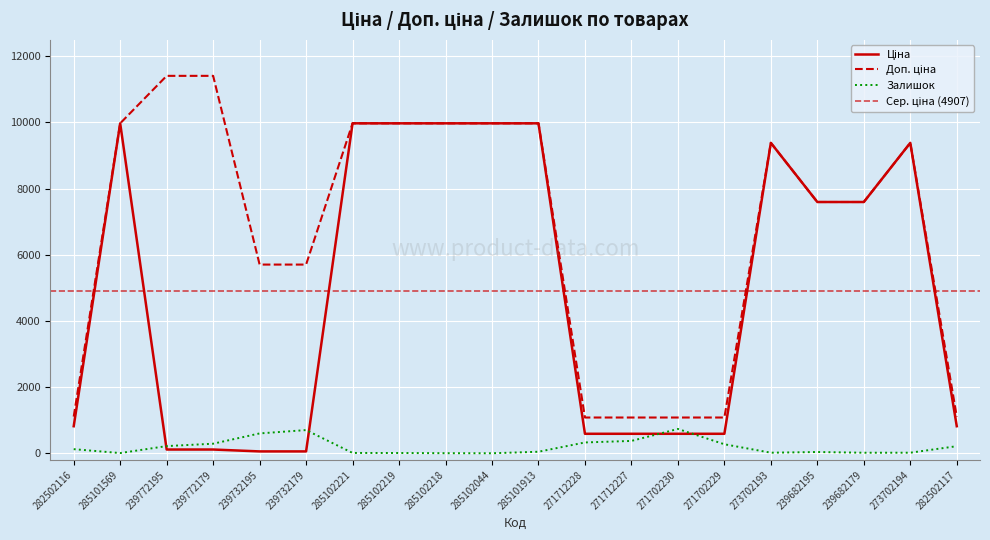

Reading right to left, extract all data points from this chart.

Ціна: 282502117=818.5	273702194=9384.0	239682179=7596.5	239682195=7596.5	273702193=9384.0	271702229=589.9	271702230=589.9	271712227=589.9	271712228=589.9	285101913=9975.0	285102044=9975.0	285102218=9975.0	285102219=9975.0	285102221=9975.0	239732179=57.0	239732195=57.0	239772179=114.1	239772195=114.1	285101569=9975.0	282502116=818.5
Доп. ціна: 282502117=1109.2	273702194=9384.0	239682179=7596.5	239682195=7596.5	273702193=9384.0	271702229=1081.7	271702230=1081.7	271712227=1081.7	271712228=1081.7	285101913=9975.0	285102044=9975.0	285102218=9975.0	285102219=9975.0	285102221=9975.0	239732179=5705.0	239732195=5705.0	239772179=11410.0	239772195=11410.0	285101569=9975.0	282502116=1109.2
Залишок: 282502117=215.0	273702194=18.0	239682179=17.0	239682195=39.0	273702193=18.0	271702229=273.0	271702230=736.0	271712227=374.0	271712228=328.0	285101913=47.0	285102044=1.0	285102218=3.0	285102219=9.0	285102221=11.0	239732179=702.0	239732195=601.0	239772179=290.0	239772195=218.0	285101569=7.0	282502116=125.0